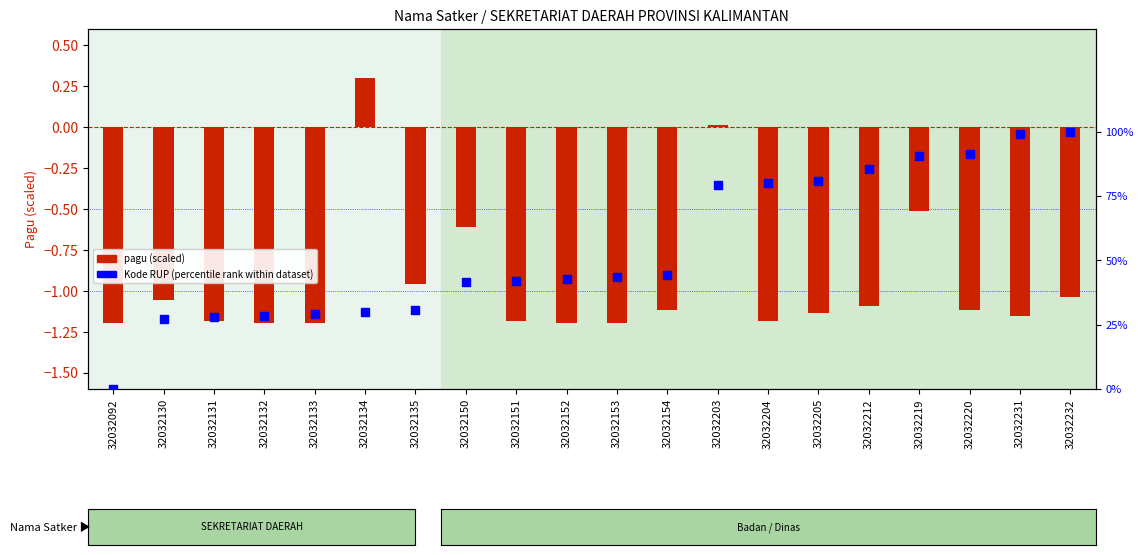

At how many categories does at least one series exceed 0?

19